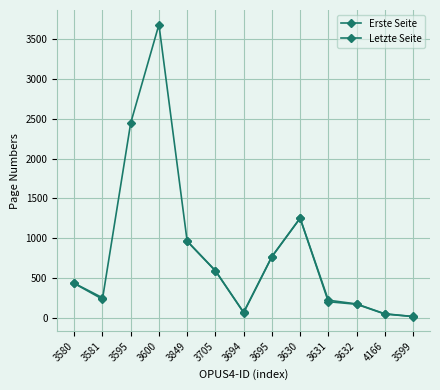

True or false: Erste Seite and Letzte Seite cross at least once.

False